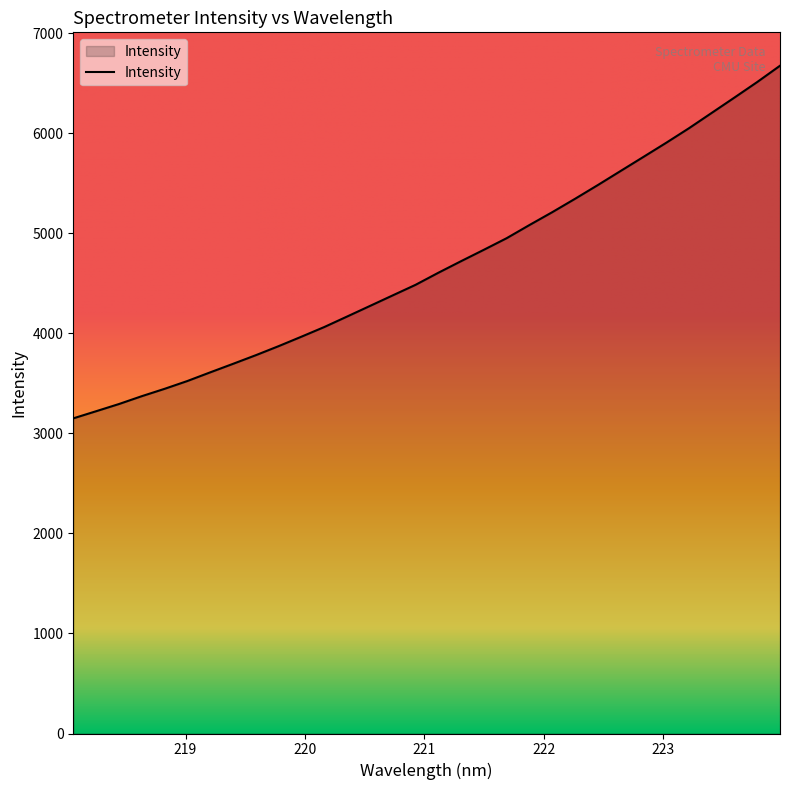

What is the minimum value shown in the chart?

3149.6